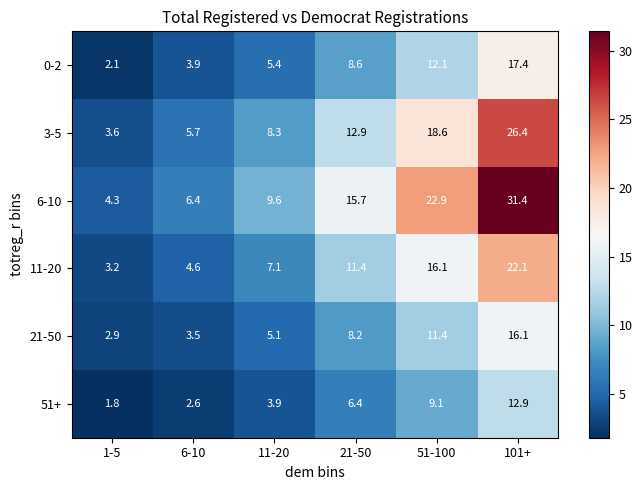

Which category has the lowest value in the 21-50 series?

1-5